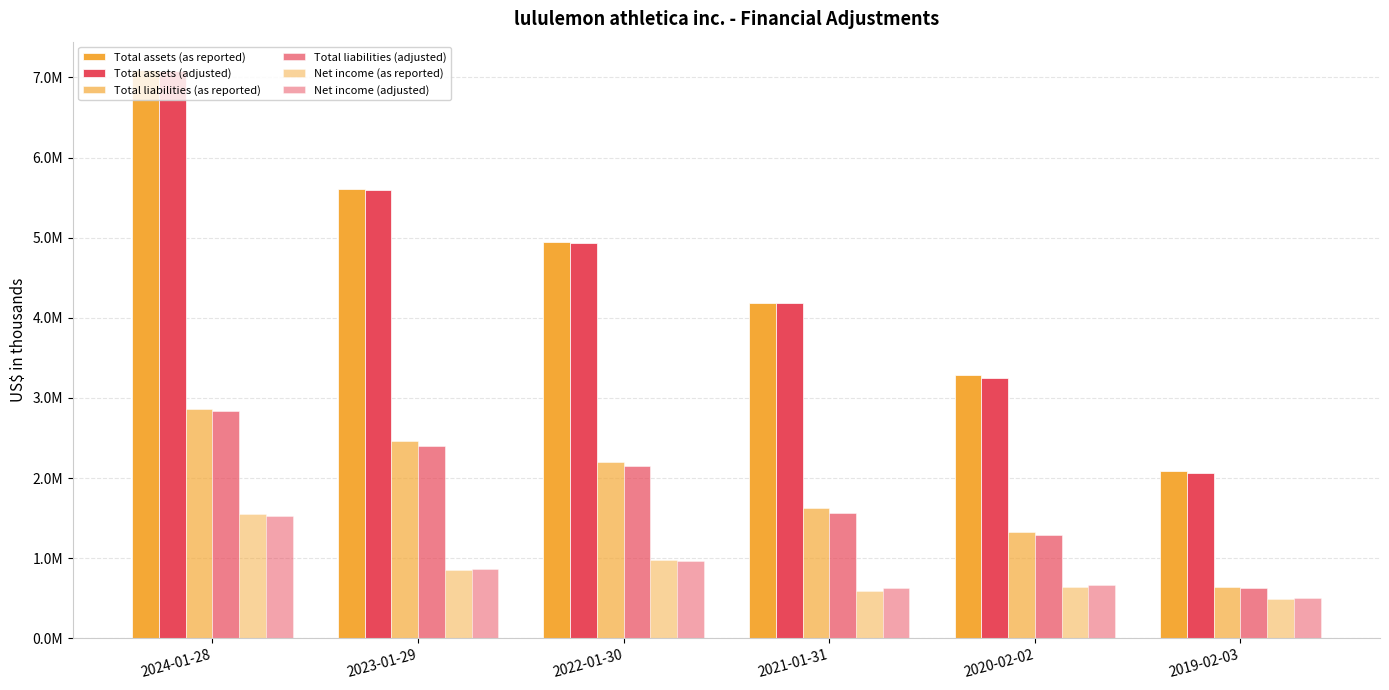

Rank the series at 2019-02-03 from lowest to highest value.

Net income (as reported), Net income (adjusted), Total liabilities (adjusted), Total liabilities (as reported), Total assets (adjusted), Total assets (as reported)